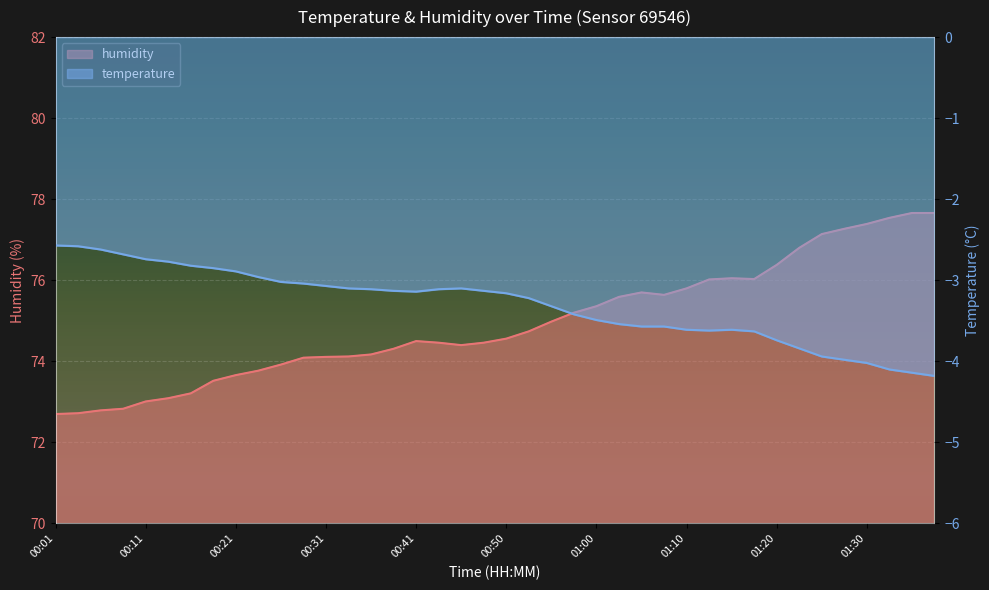

What is the spread (max minus min) of values at 00:26?

76.9